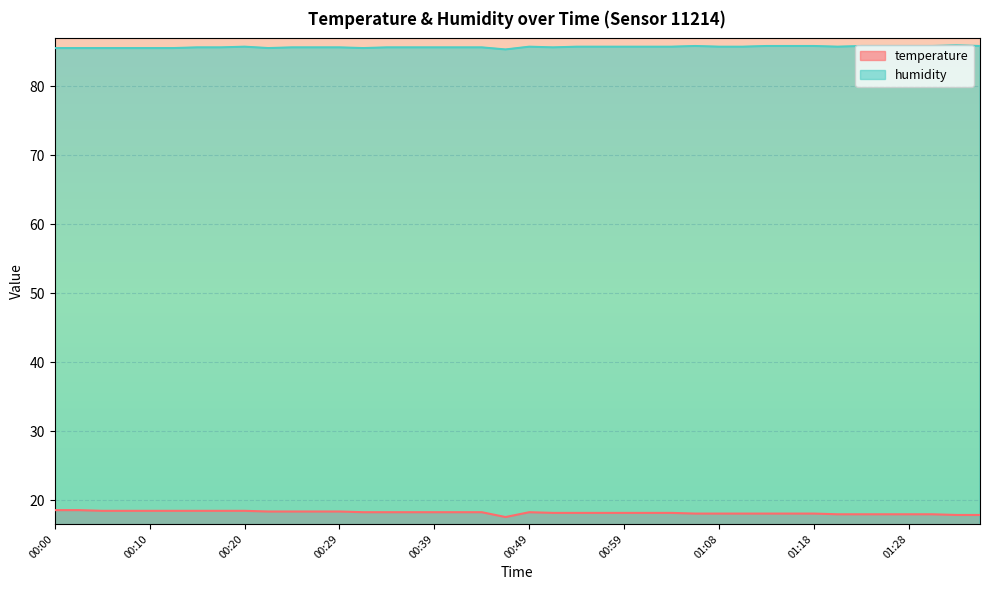

Is the value of humidity at 00:17 greater than the value of temperature at 01:11?

Yes